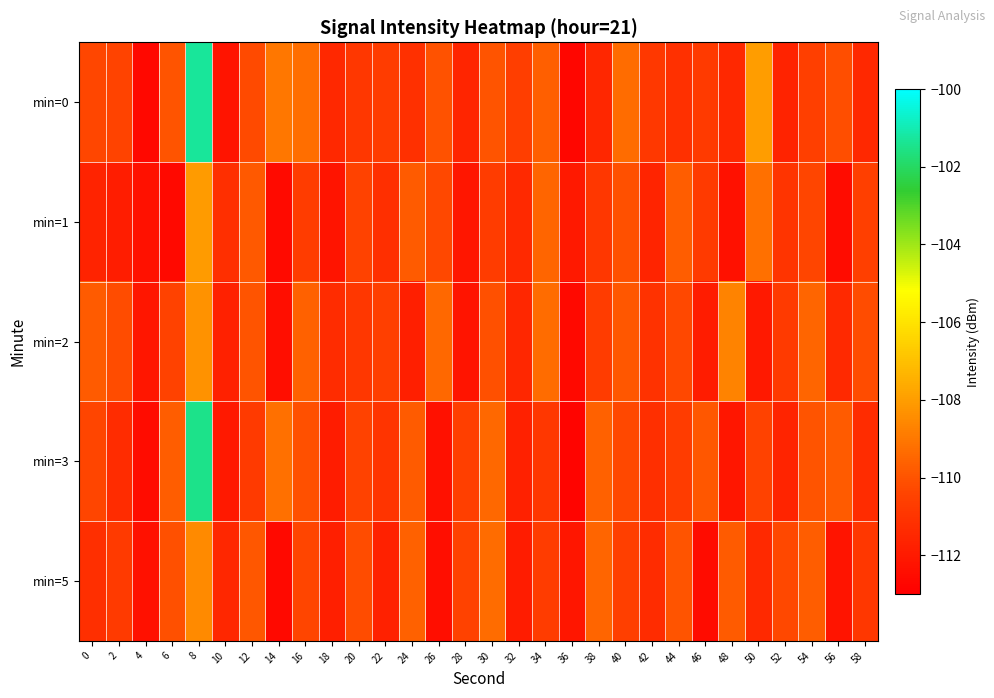

How many series are shown in this chart?

5